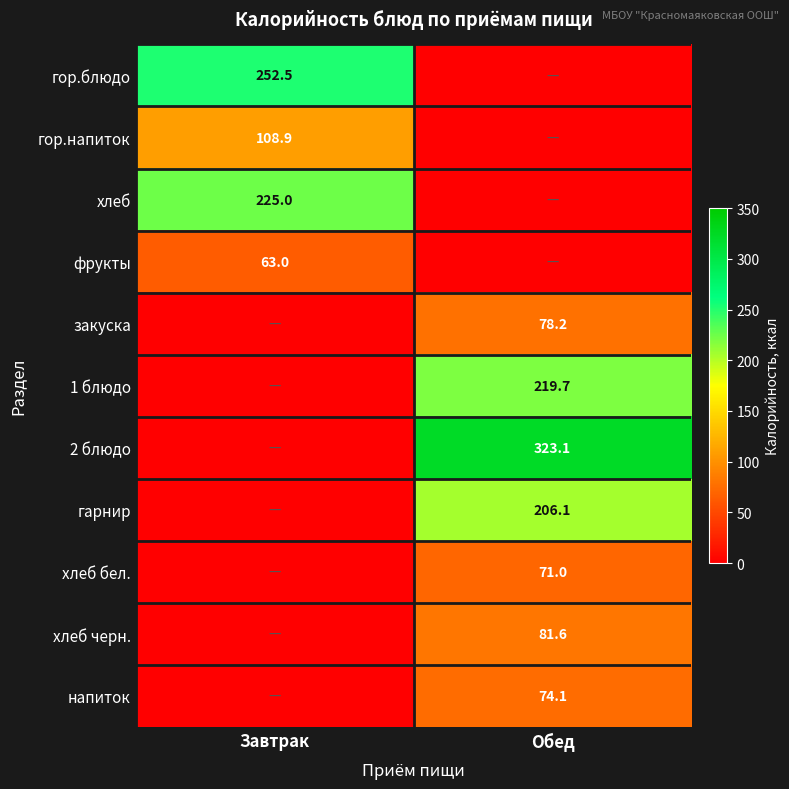

True or false: 2 блюдо has a value of 188.3 at Обед.

False